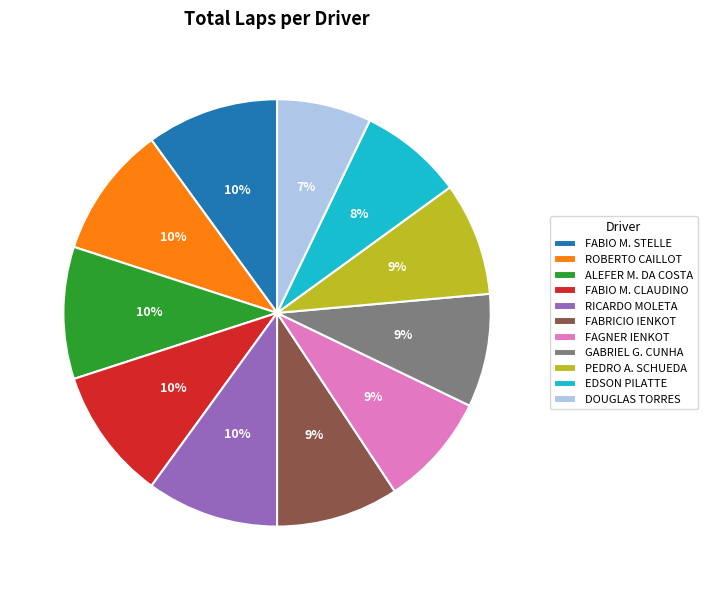

Combined, do FABRICIO IENKOT and RICARDO MOLETA account for over 50%?

No